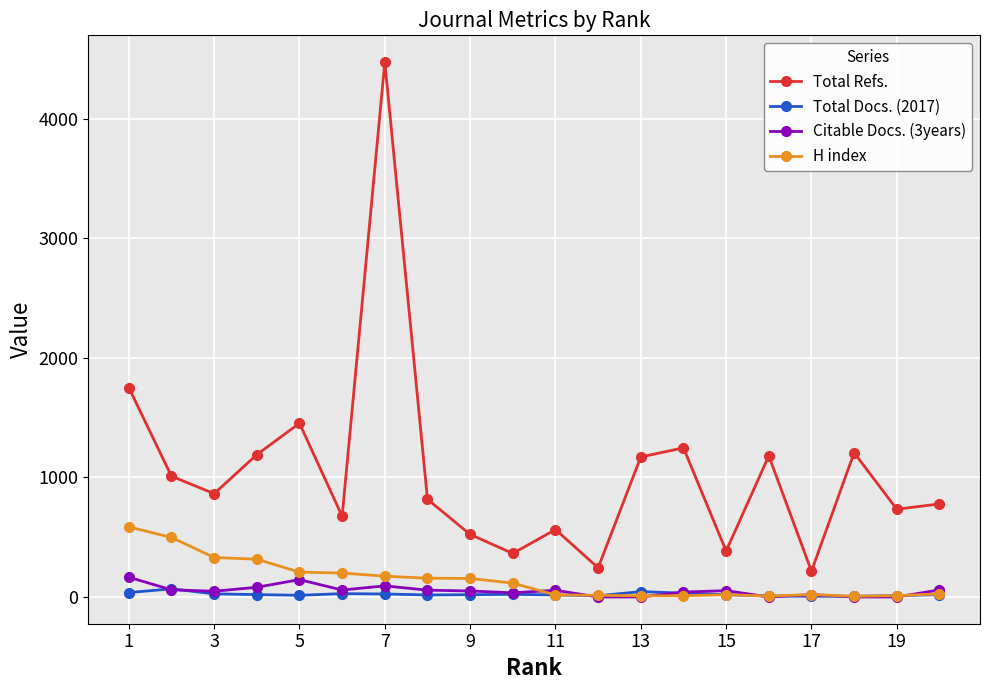

What is the greatest value displayed?

4473